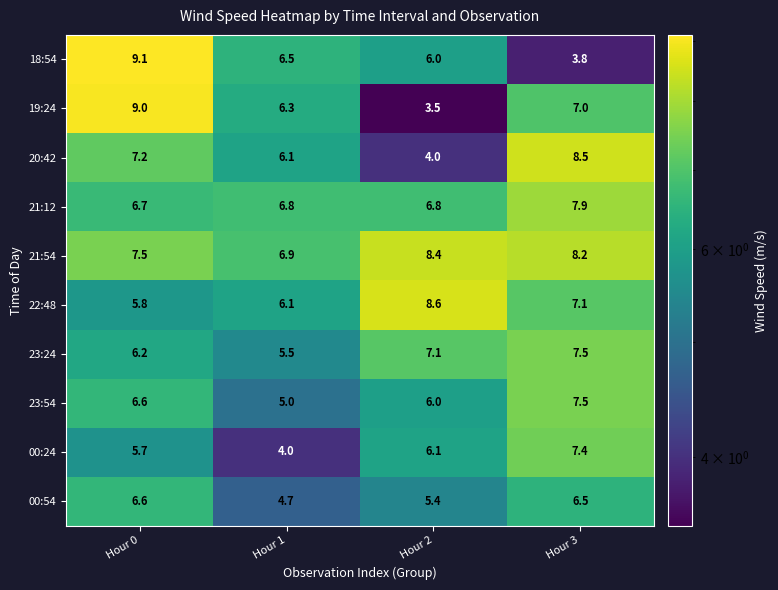

At which category does the chart reach its minimum across all series?

Hour 2